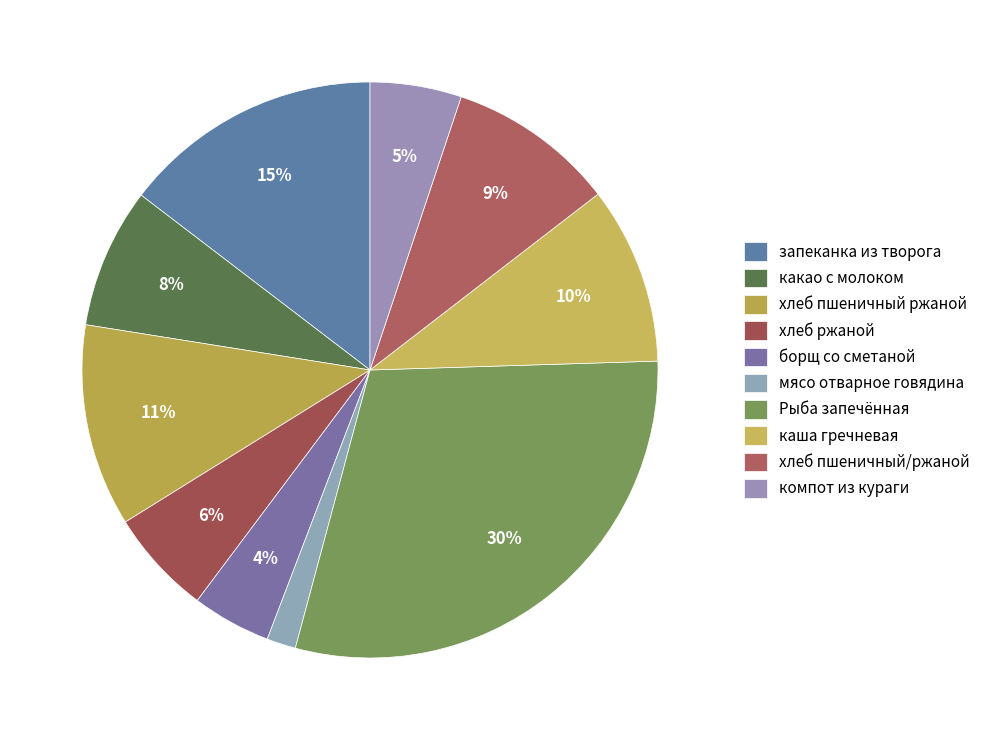

How many slices are in this pie chart?

10